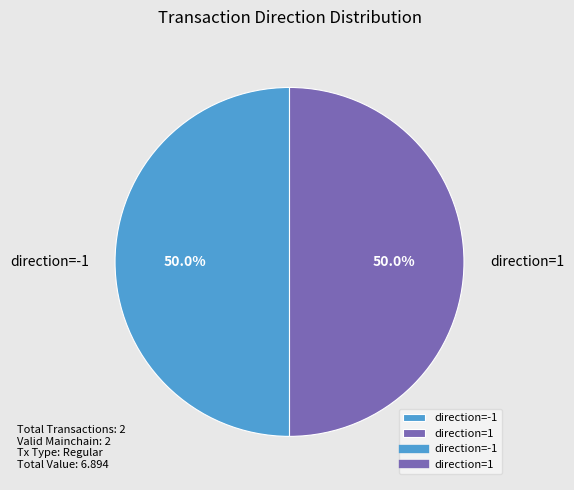

Approximately how many times larger is the value at direction=-1 compared to direction=1?

1.0